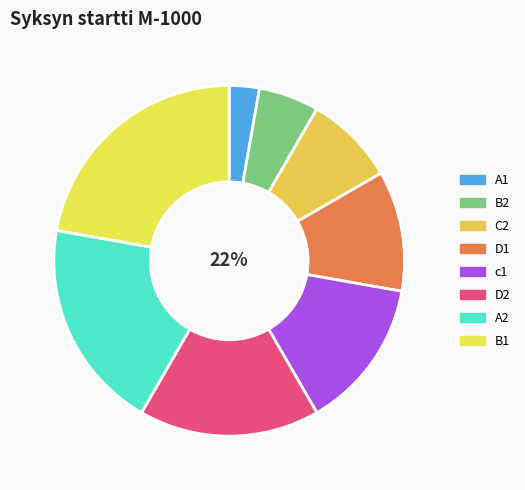

How many segments does this pie chart have?

8